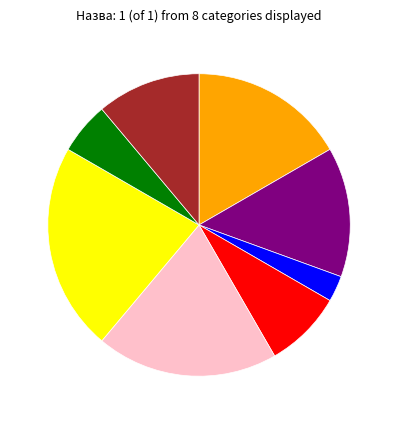

Does any single category account for the majority?

No